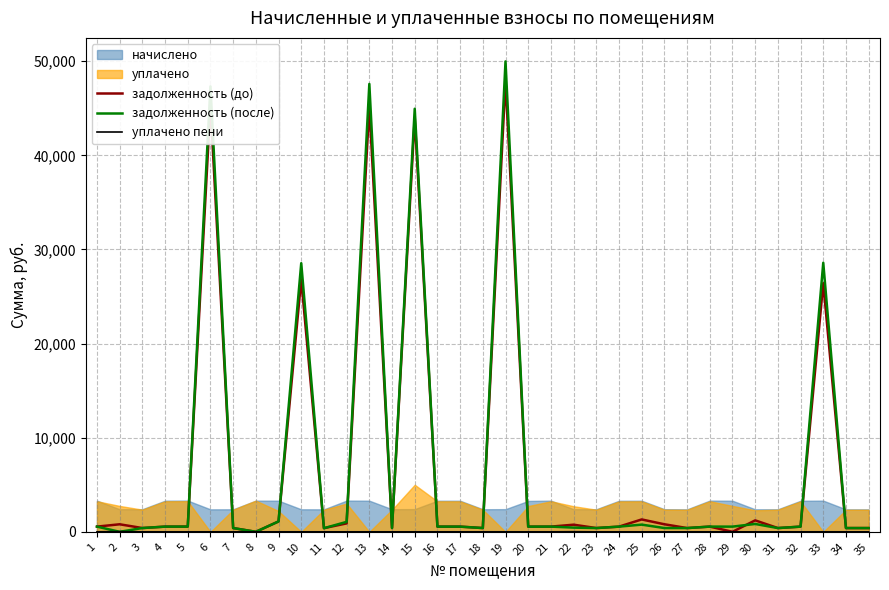

In задолженность (до), how many points are higher than both neighbors (excluding endpoints)?

11